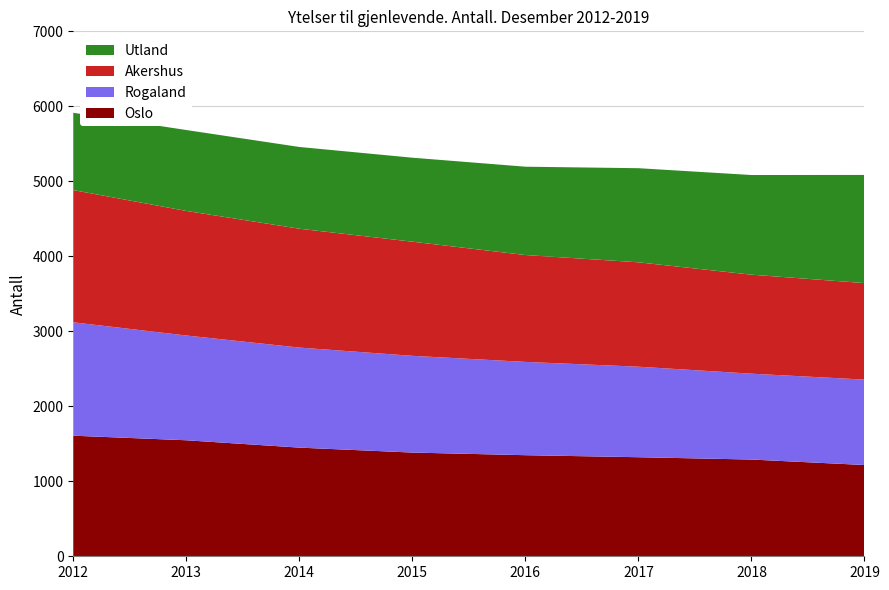

Reading left to right, what are all the values shown in this chart?

Oslo: 1608	1547	1449	1383	1348	1321	1290	1217
Rogaland: 1512	1397	1334	1290	1244	1207	1145	1139
Akershus: 1763	1661	1585	1522	1425	1392	1320	1287
Utland: 1031	1079	1090	1120	1178	1255	1329	1442